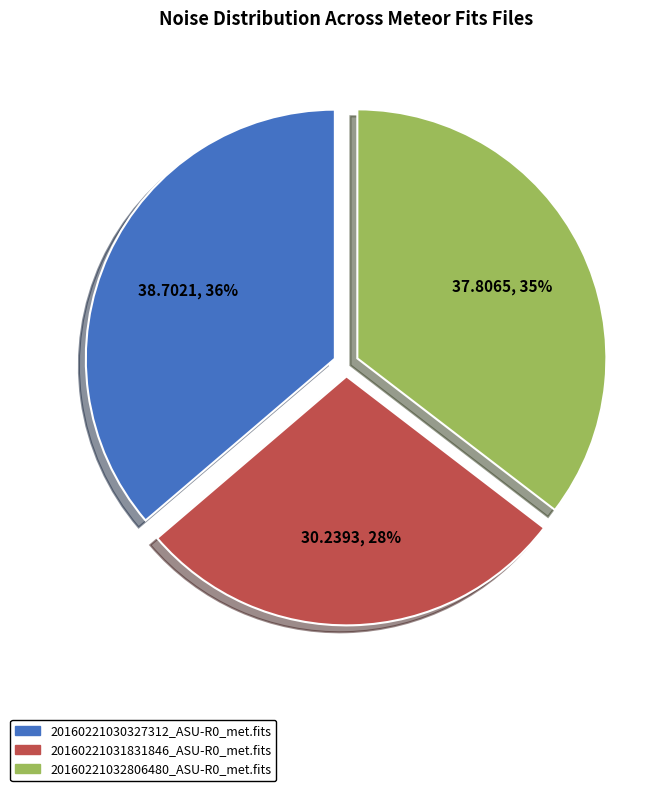

What is the ratio of the value at 20160221030327312_ASU-R0_met.fits to the value at 20160221031831846_ASU-R0_met.fits?

1.3